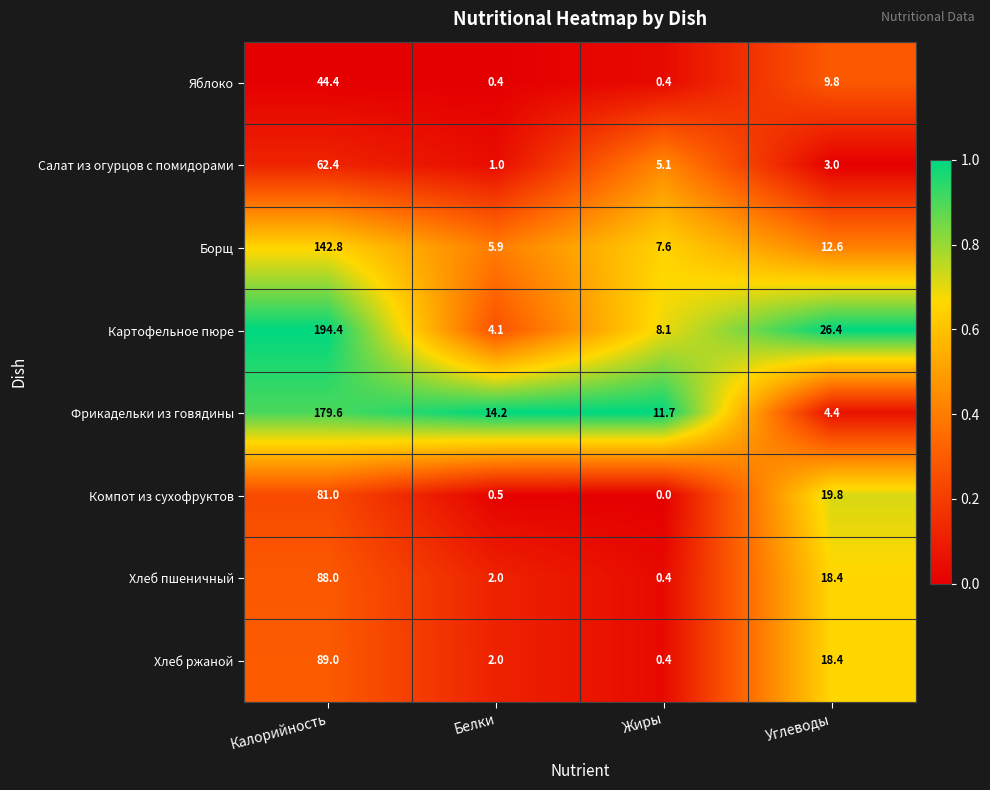

Where is Фрикадельки из говядины nearest to the value 92?

Белки